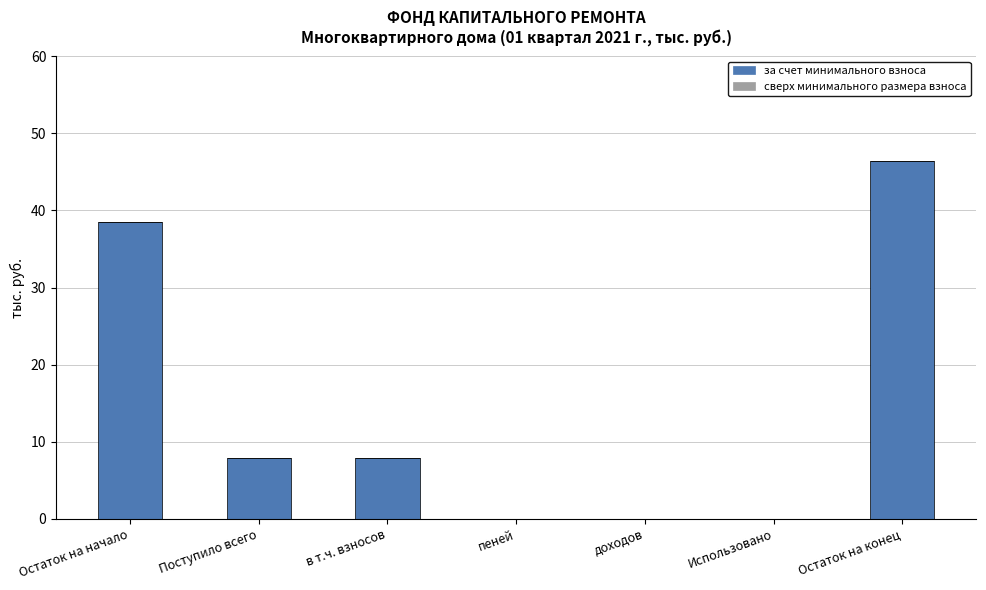

What is the sum of all values?

100.6